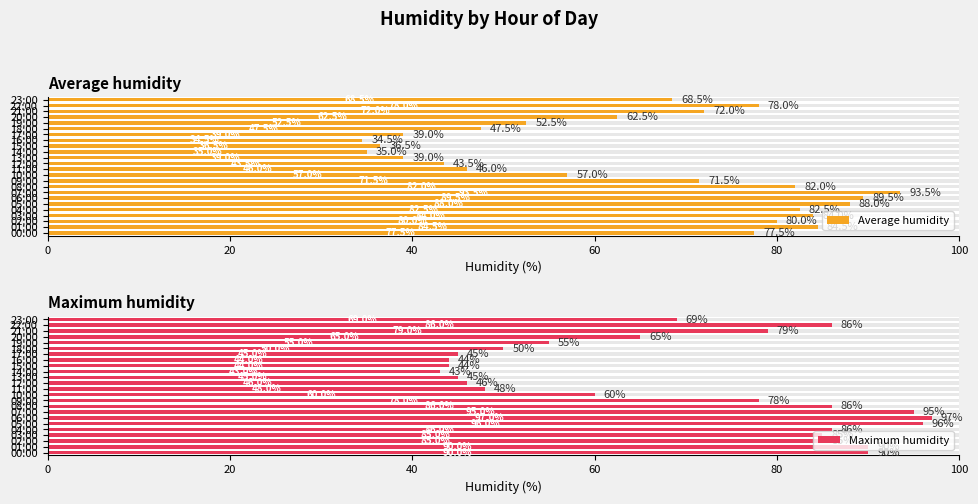

What is the lowest value of the Average humidity series?

34.5